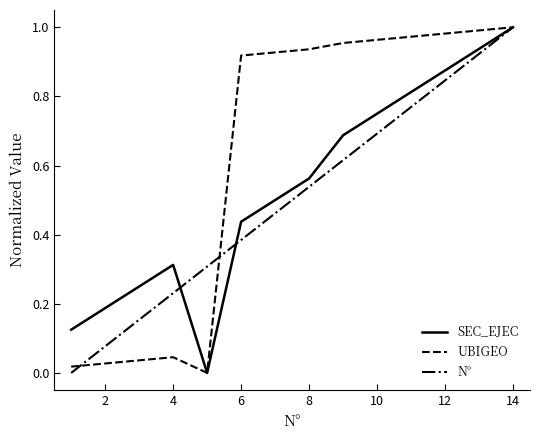

True or false: UBIGEO and N° cross at least once.

True